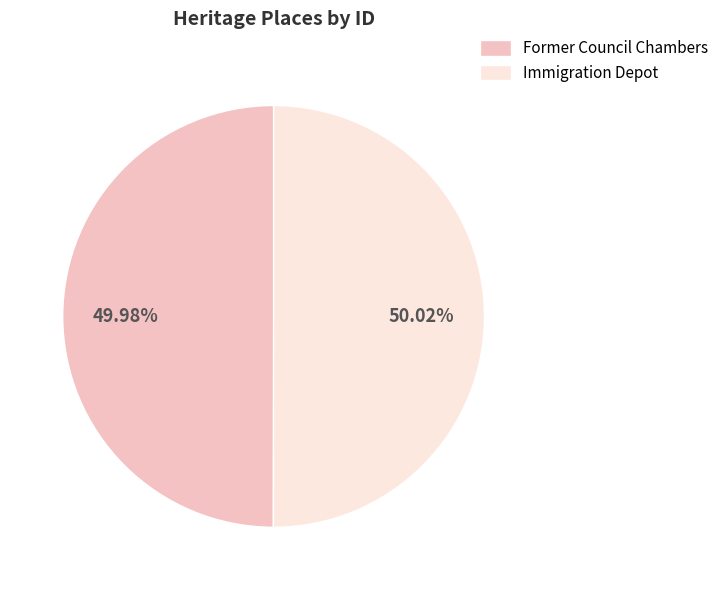

What is the ratio of the value at Former Council Chambers to the value at Immigration Depot?

1.0